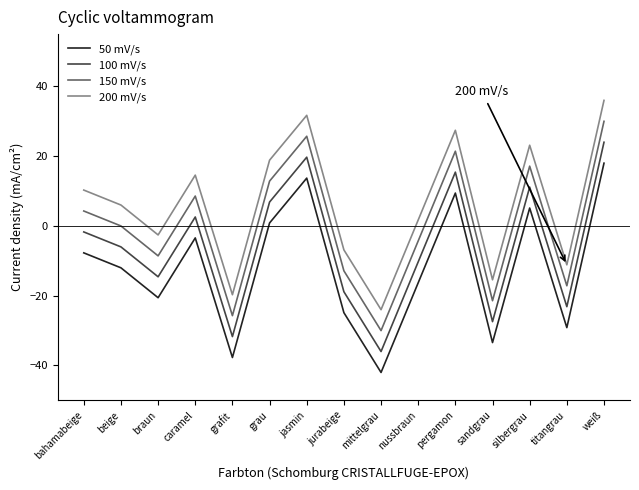

The 100 mV/s series shows -8.9 at grafit. True or false?

False